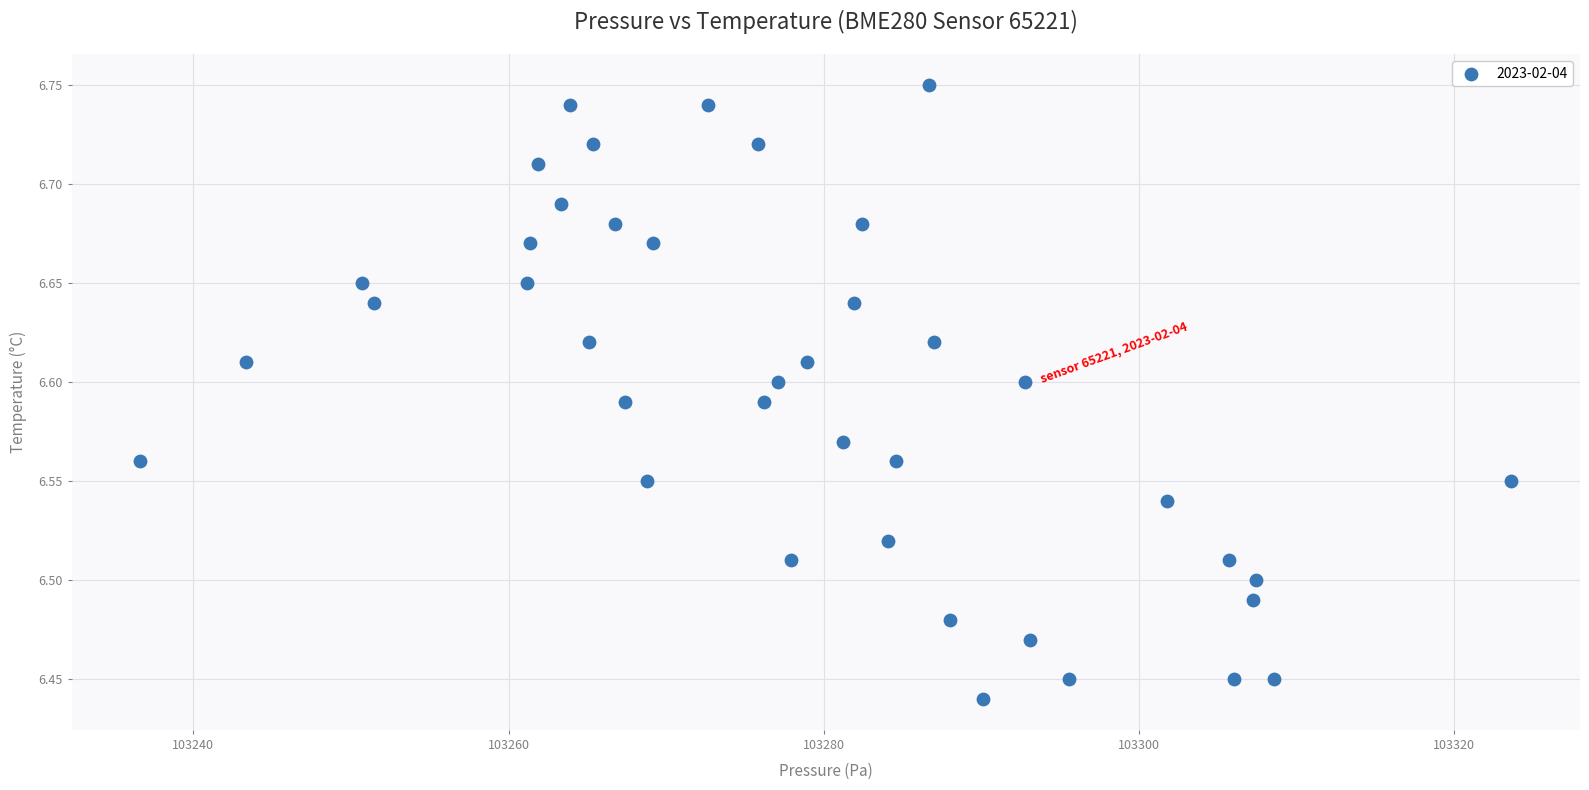

What is the range of X values (max minus min)?

87.0